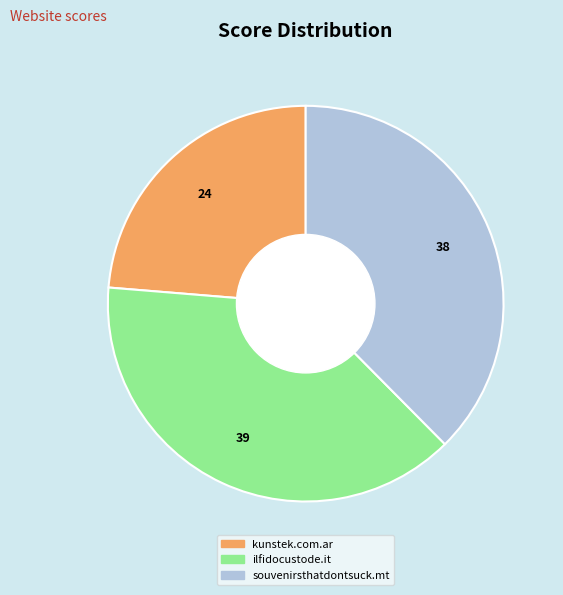

Which slice is the smallest?

kunstek.com.ar